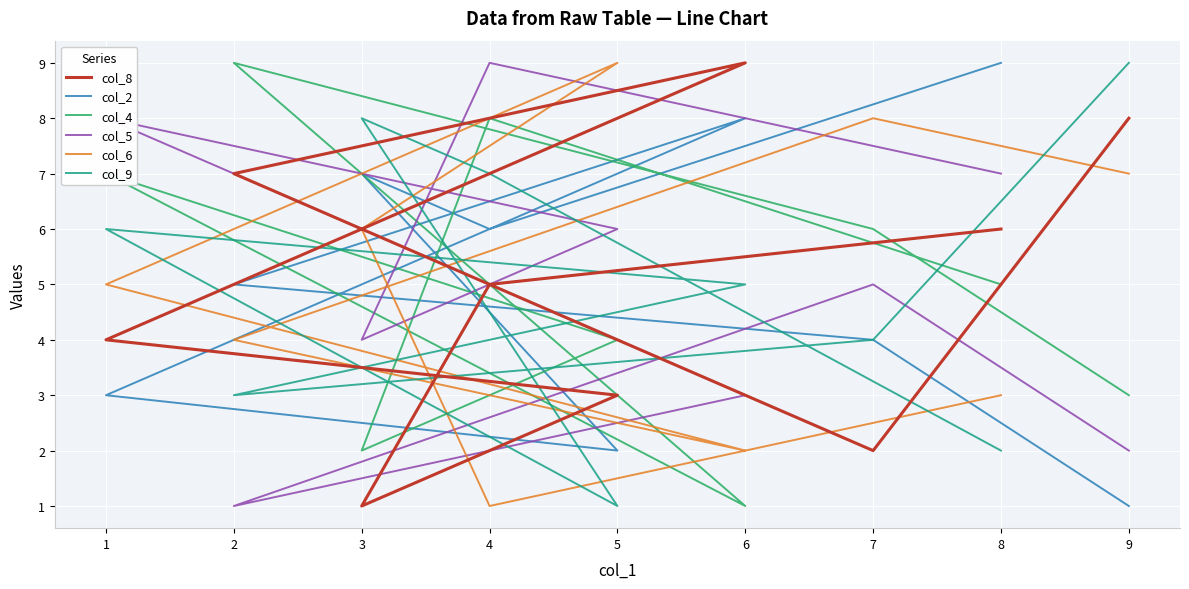

How many lines are shown in the chart?

6